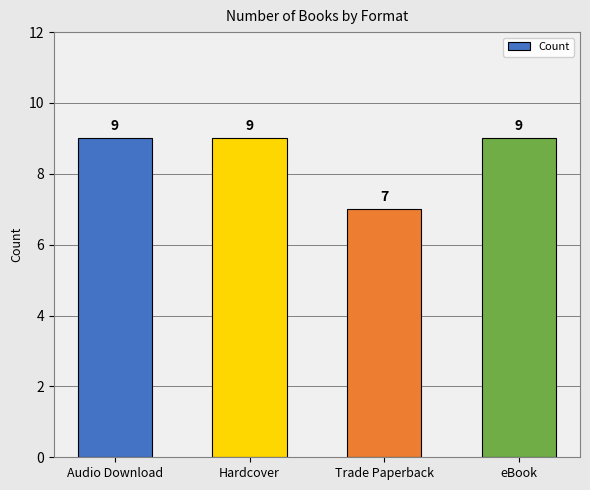

Reading left to right, what are all the values shown in this chart?

9	9	7	9